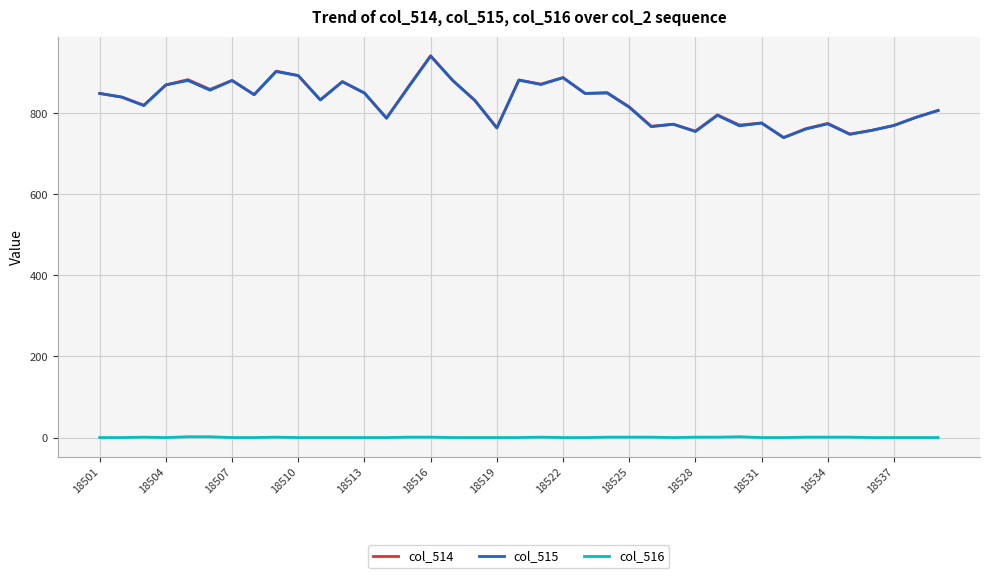

True or false: col_516 and col_514 intersect in this chart.

False